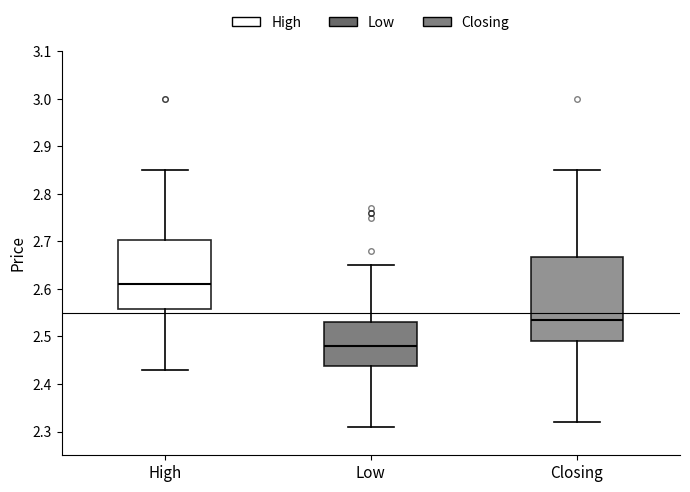

Where does the upper whisker of the box for Closing end on the y-axis? The values are not printed on the chart, so give them approximately, as read against the axis.

2.85